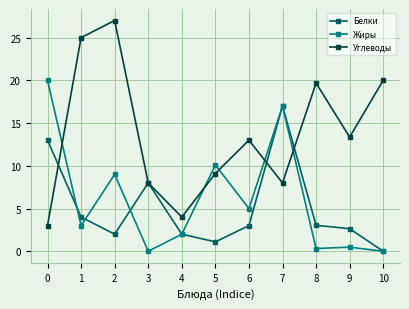

Which series has the largest range (max minus min)?

Углеводы